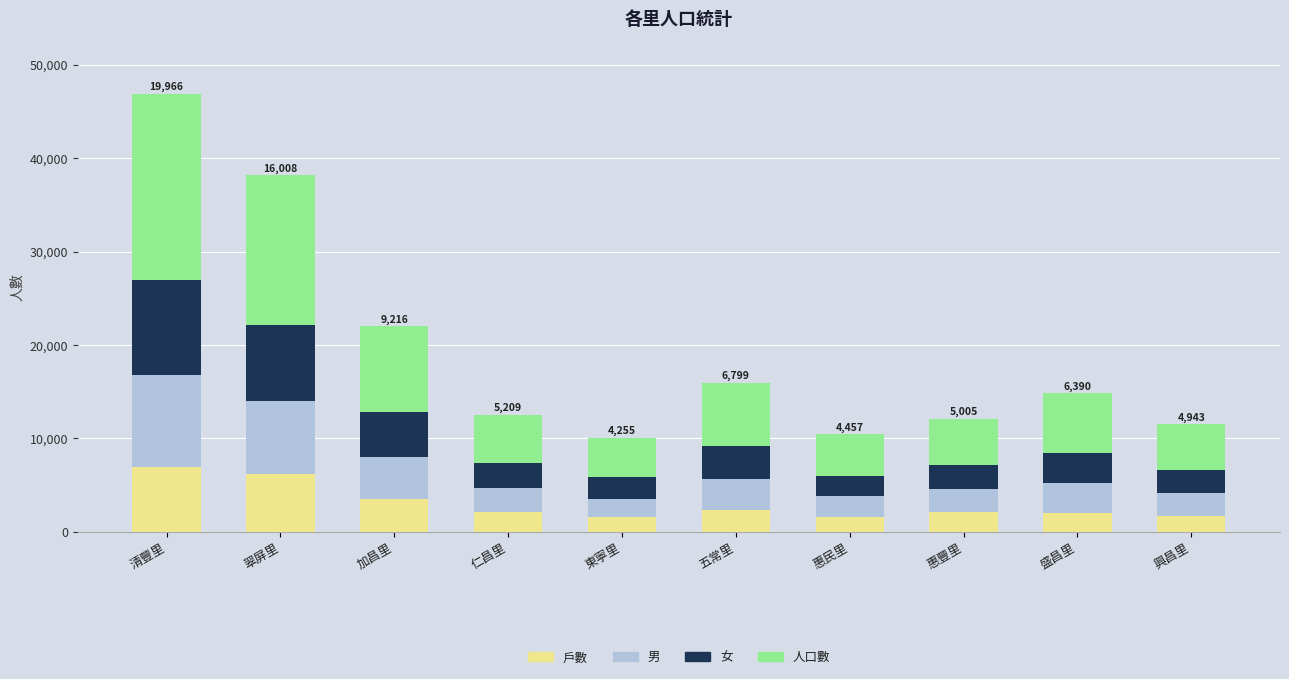

What is the difference between the maximum and minimum values in the 戶數 series?

5413